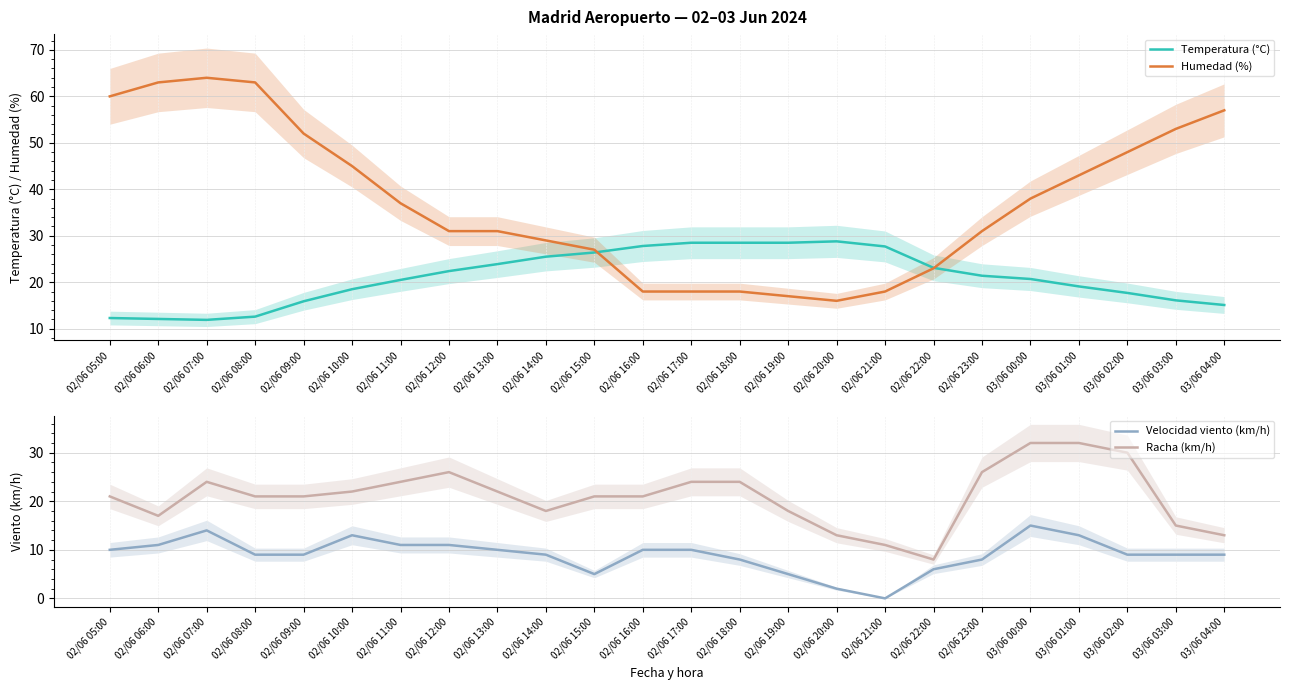

Which series has the largest total across all categories?

Humedad (%)